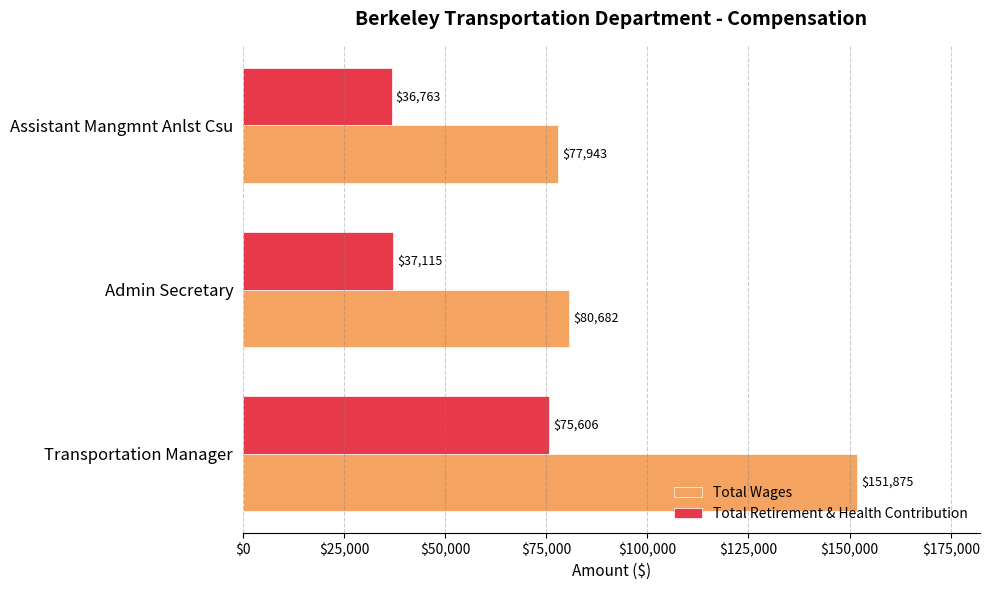

At which category is the sum across all series the highest?

Transportation Manager